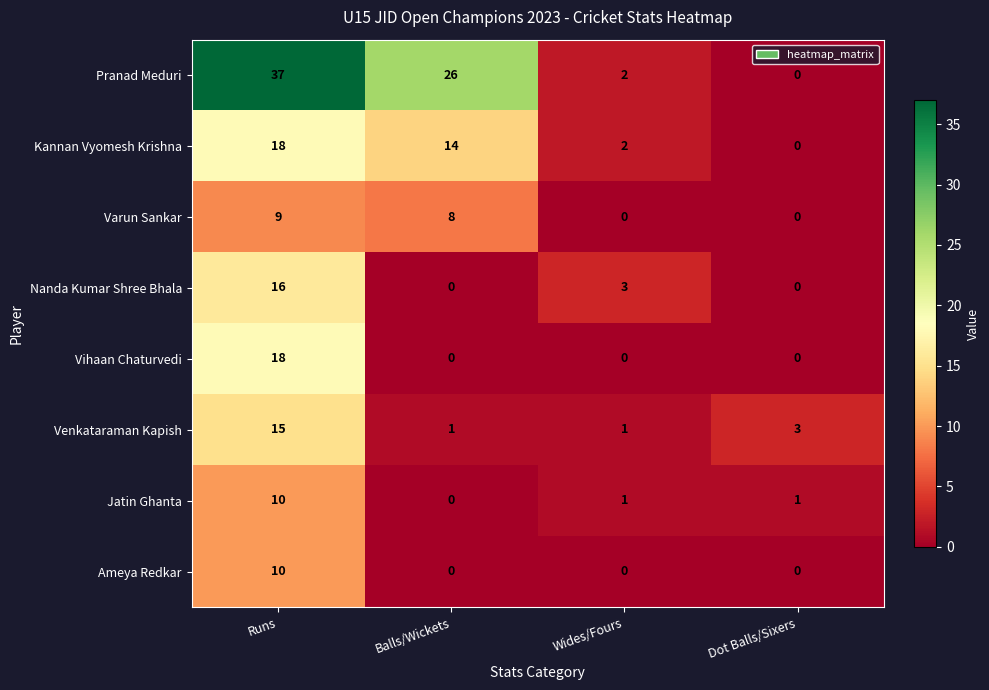

What is the total value across all series at Dot Balls/Sixers?

4